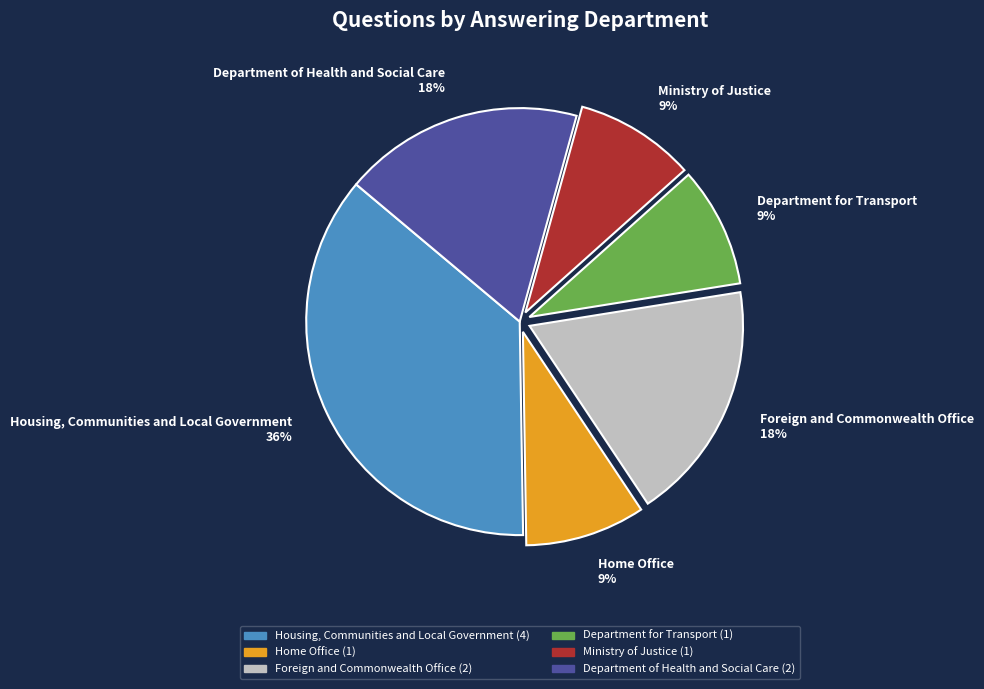

Which category has the biggest portion of the pie?

Housing, Communities and Local Government